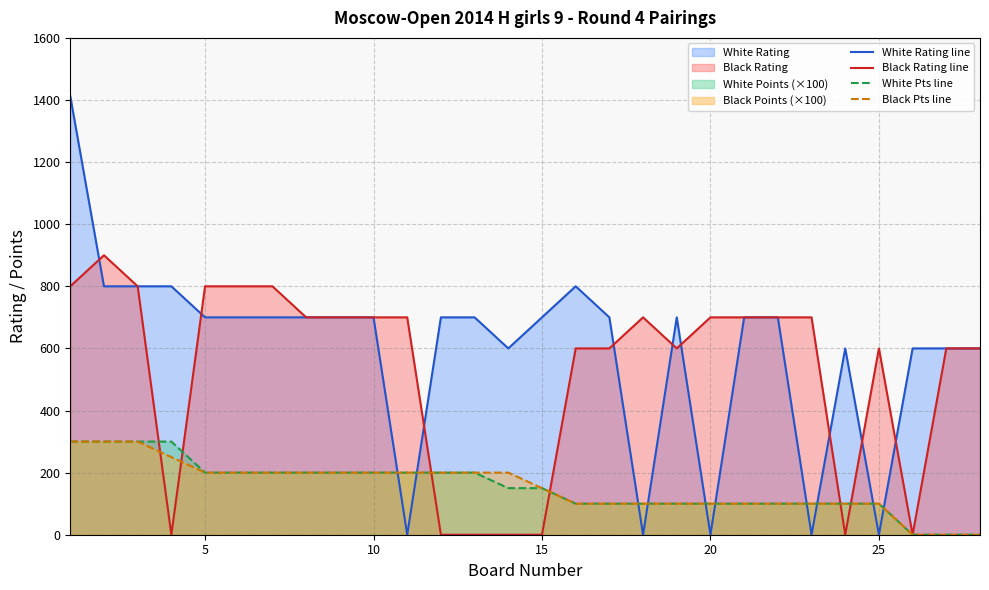

What is the sum of the Black Rating line values at 5 and 10?

1500